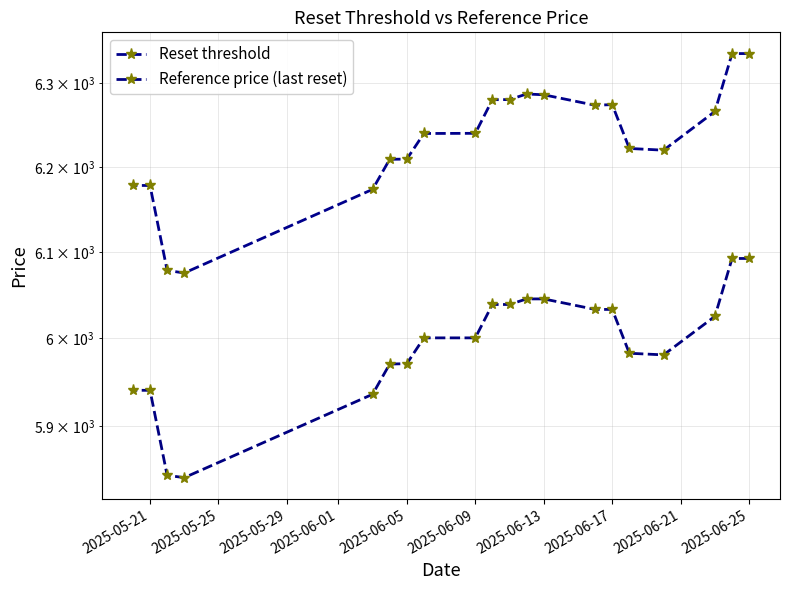

Which series has the largest total across all categories?

Reset threshold